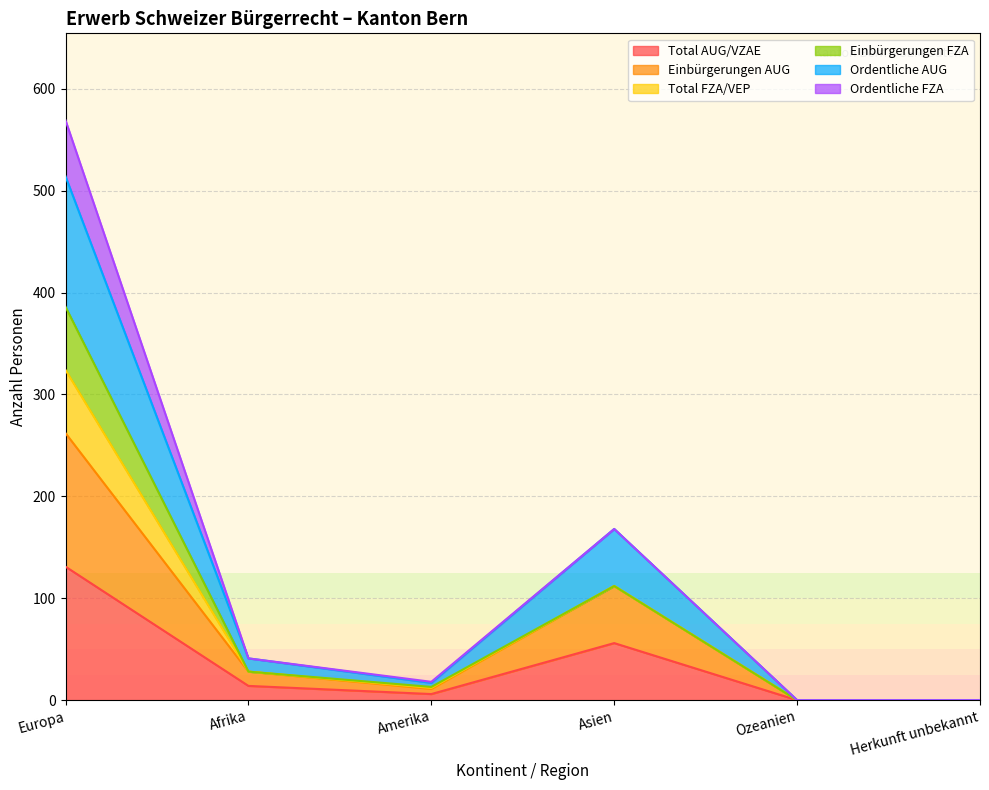

Where does the Total AUG/VZAE series first go above 14?

Europa